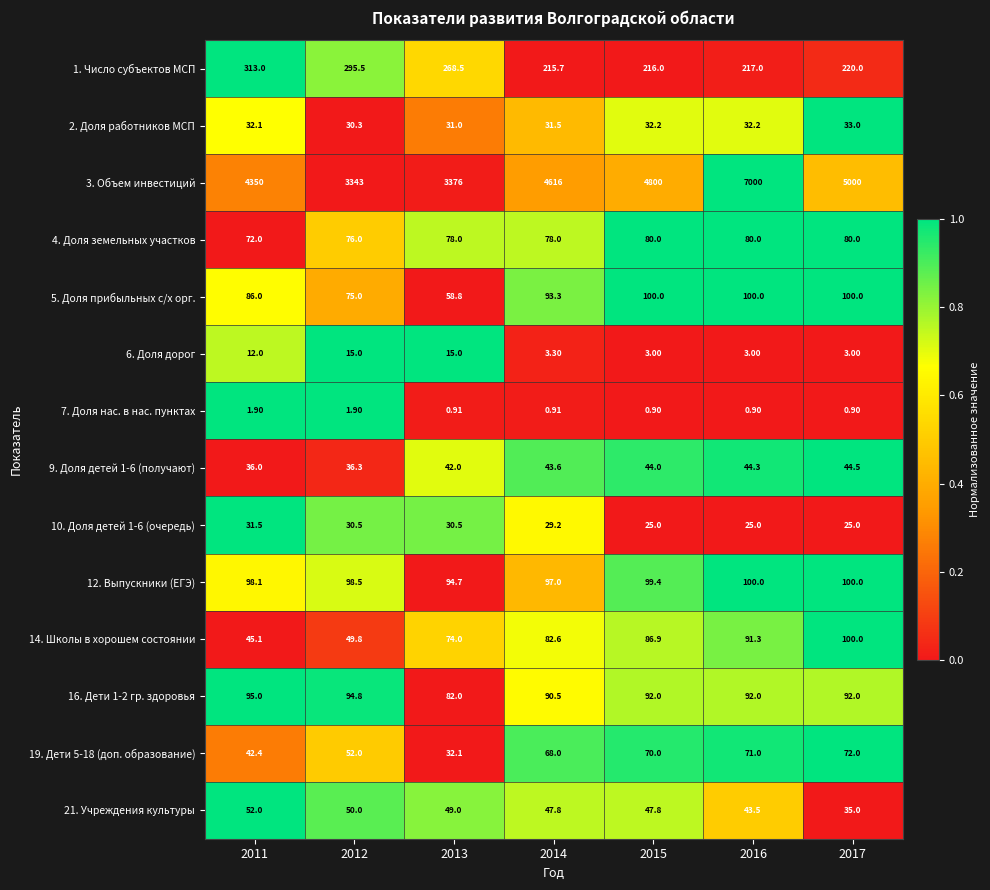

Is the value of 21. Учреждения культуры at 2011 greater than the value of 10. Доля детей 1-6 (очередь) at 2016?

Yes